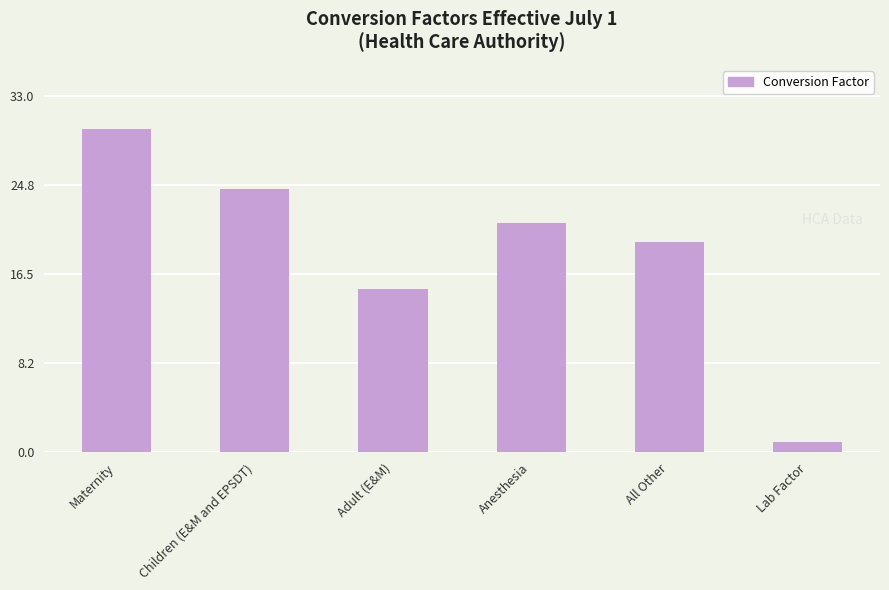

Reading left to right, extract all data points from this chart.

Maternity=29.9	Children (E&M and EPSDT)=24.4	Adult (E&M)=15.2	Anesthesia=21.2	All Other=19.5	Lab Factor=1.0